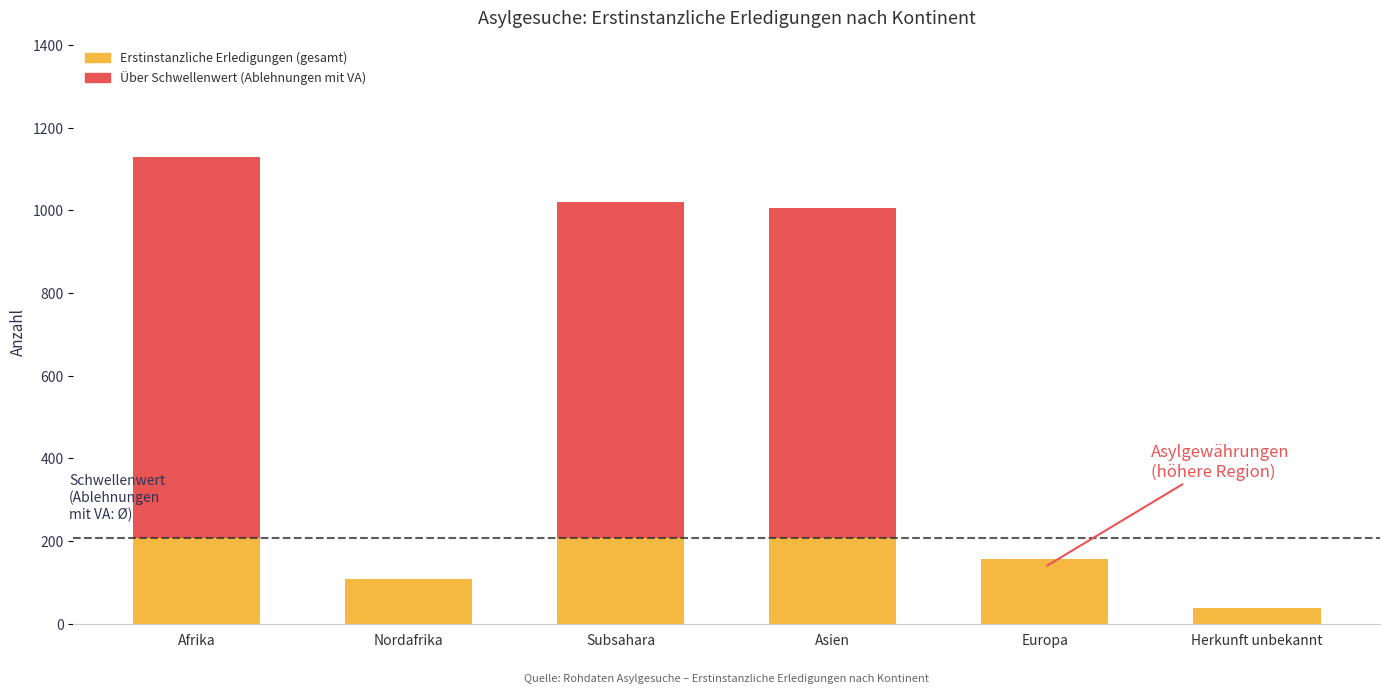

What position from the right is Afrika?

6